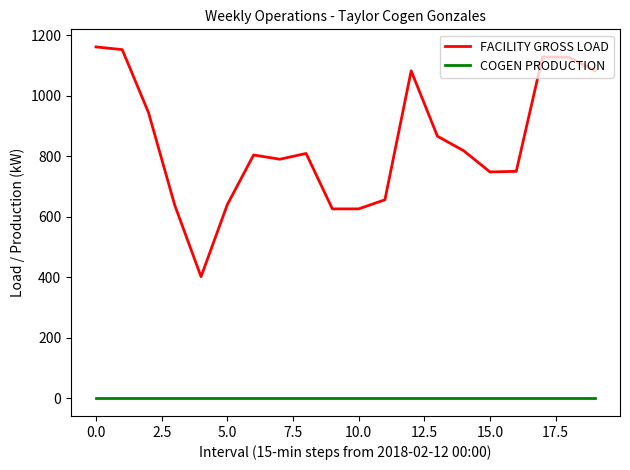

Which series has the widest spread of values?

FACILITY GROSS LOAD